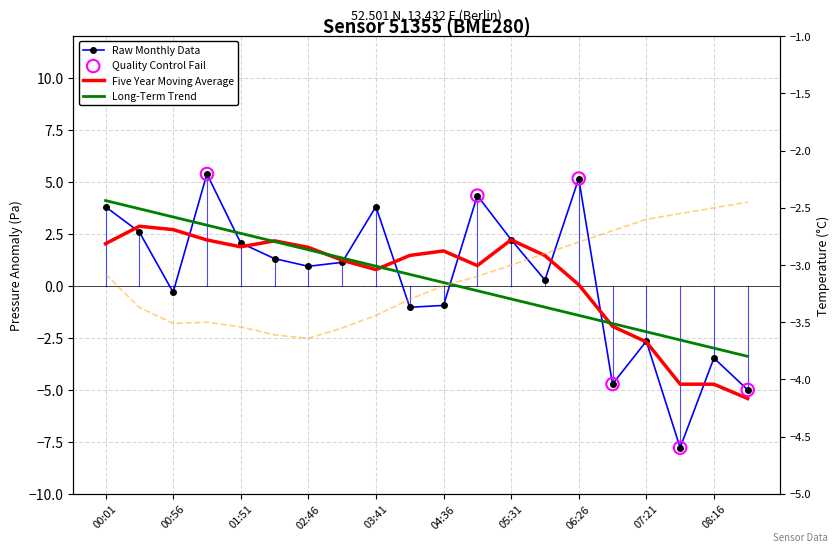

At how many categories does at least one series exceed -7?

20